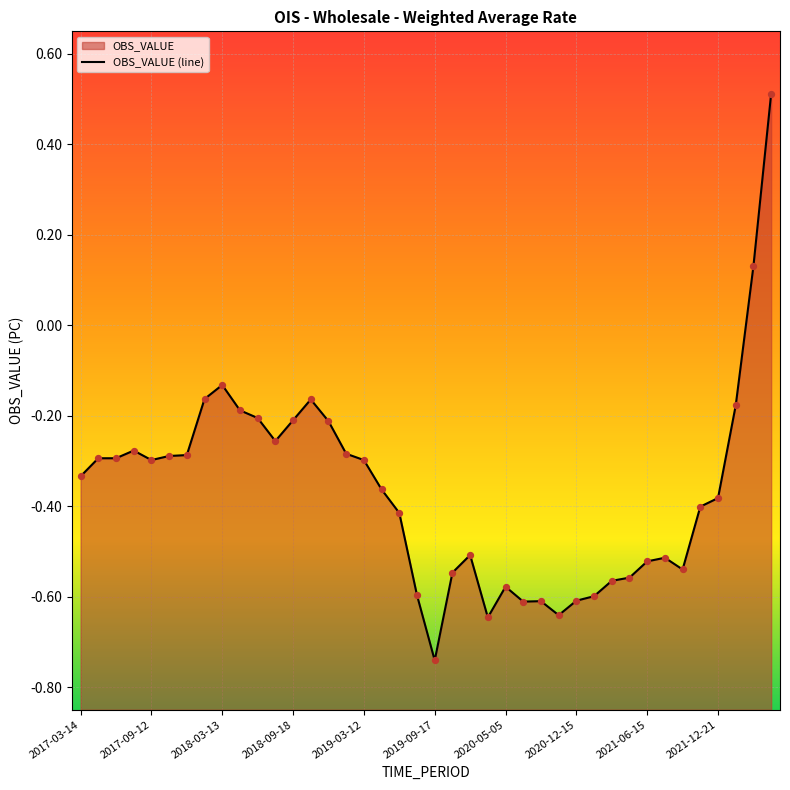

Between 35 and 14, which is larger?

14